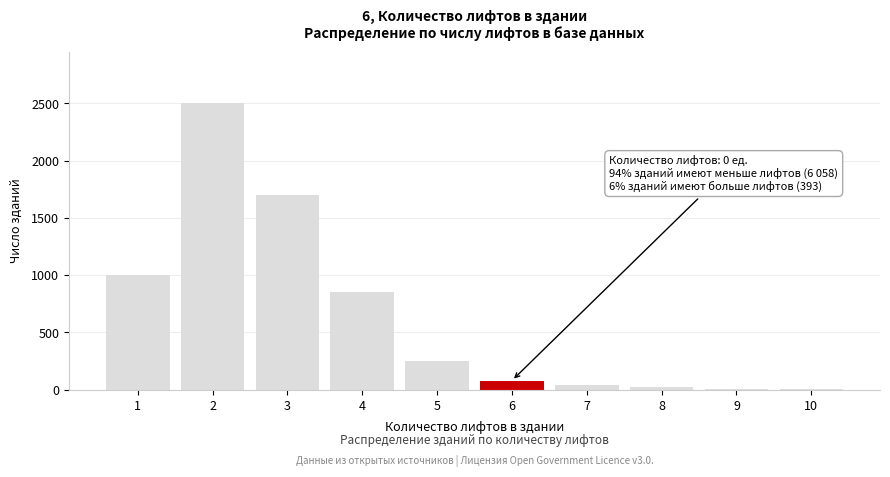

What is the sum of all values?

6455